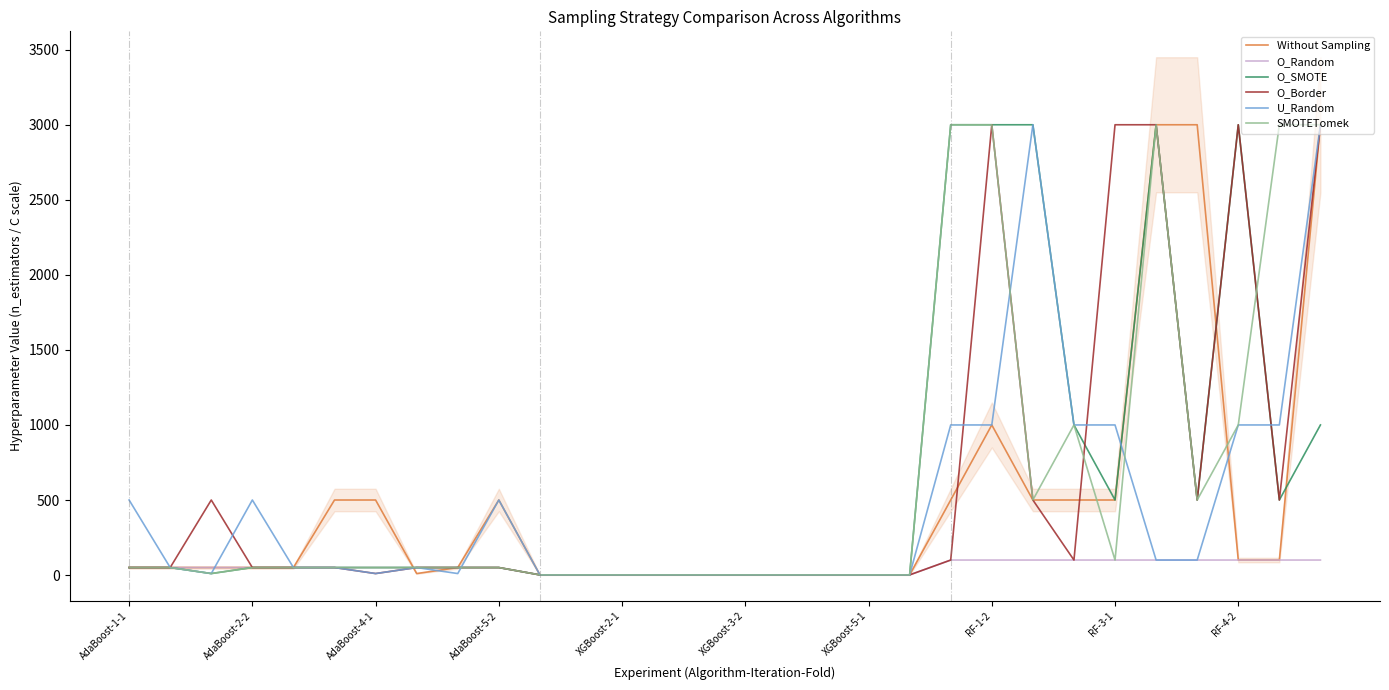

Rank the series by their maximum value, from highest to lowest.

Without Sampling, O_SMOTE, O_Border, U_Random, SMOTETomek, O_Random